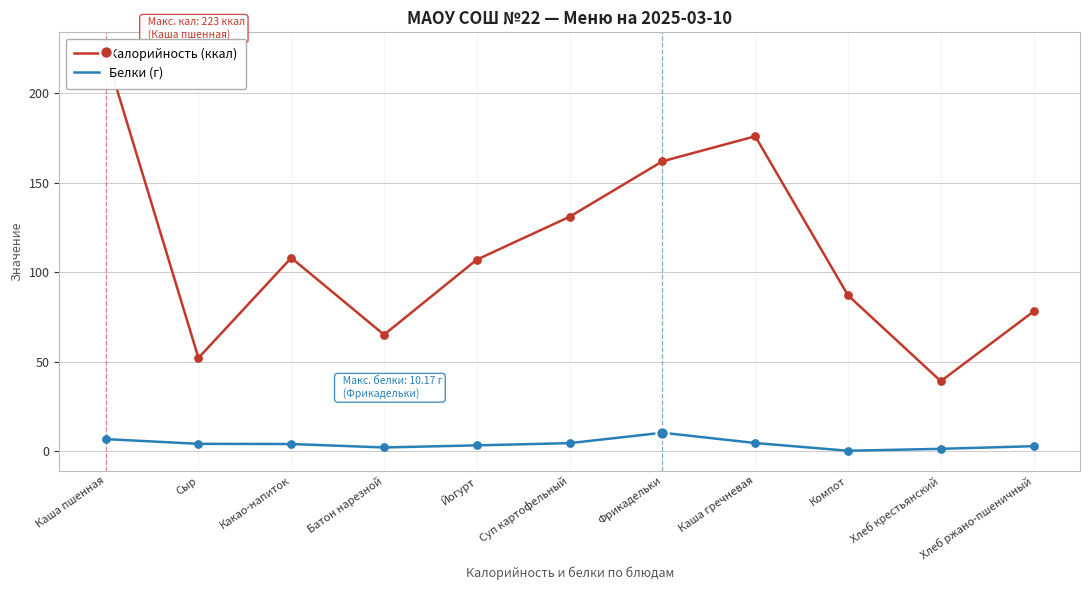

What are all the series names shown in the legend?

Калорийность (ккал), Белки (г)